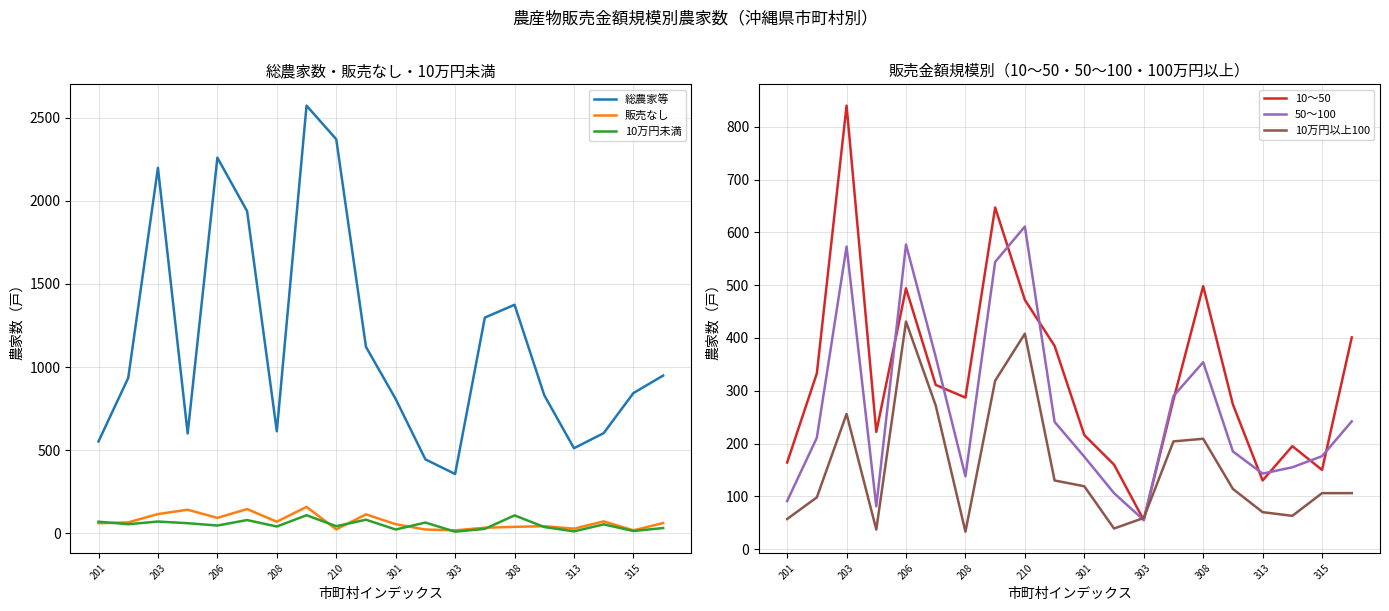

True or false: 10万円以上100 and 10～50 intersect in this chart.

True